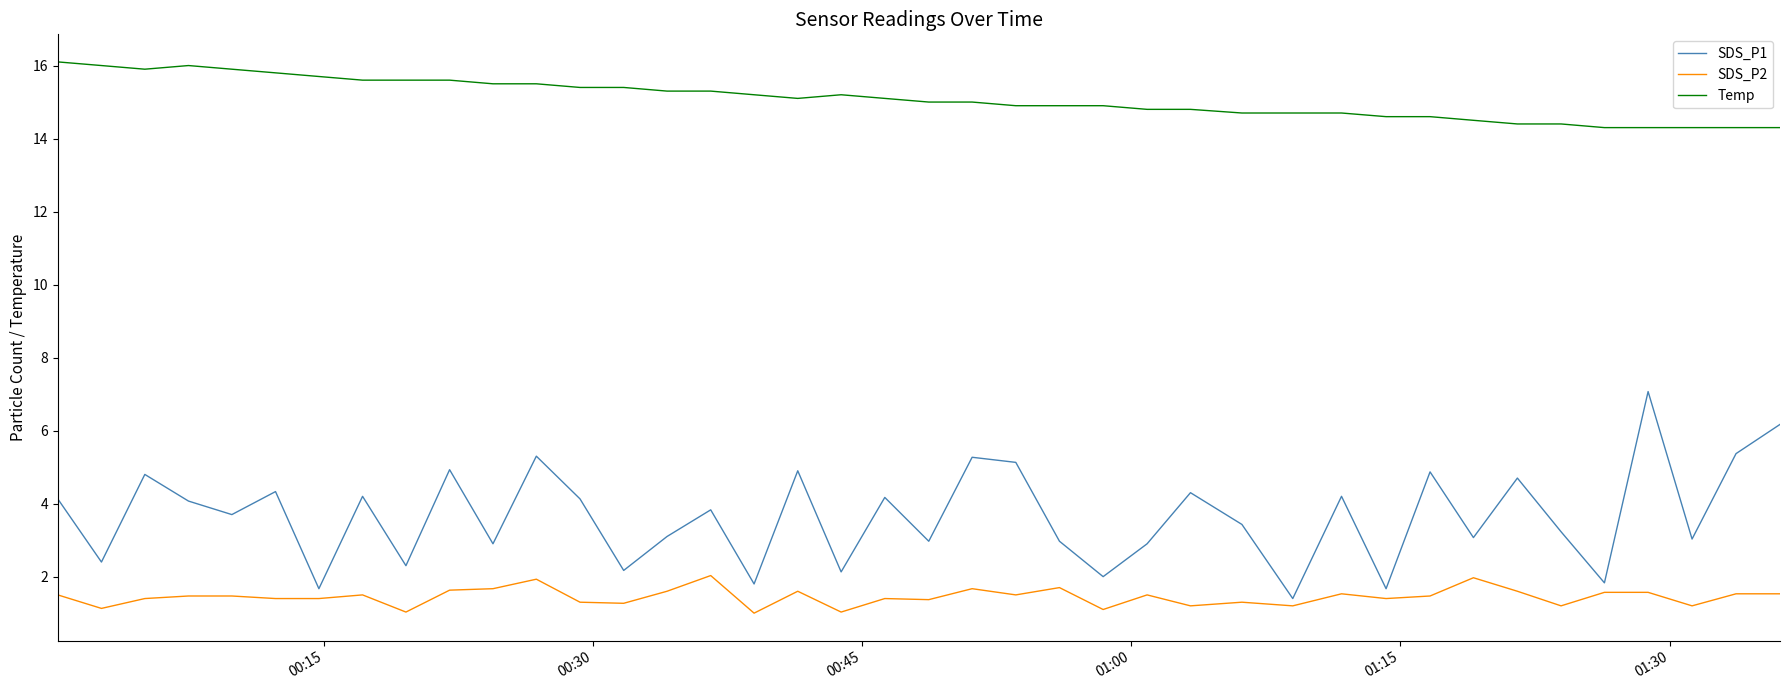

Which series has the largest range (max minus min)?

SDS_P1